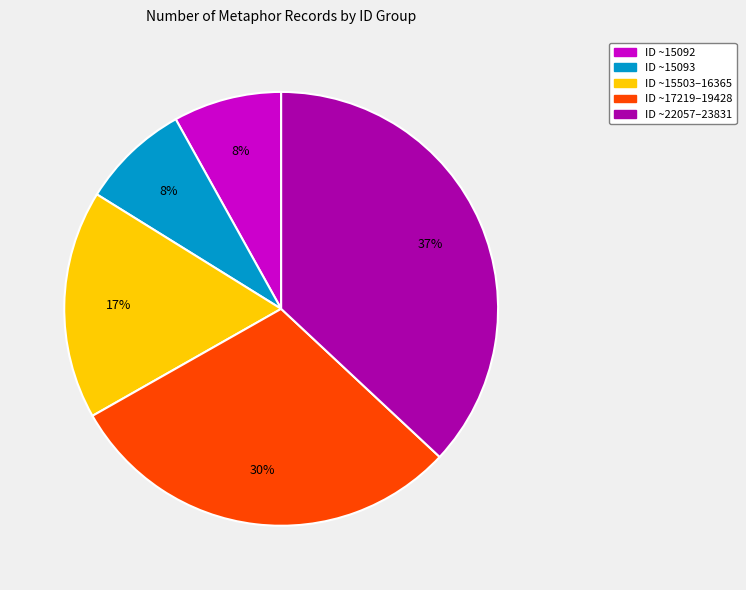

To the nearest percent, what is the difference between the largest and smallest slice percentages?

29%